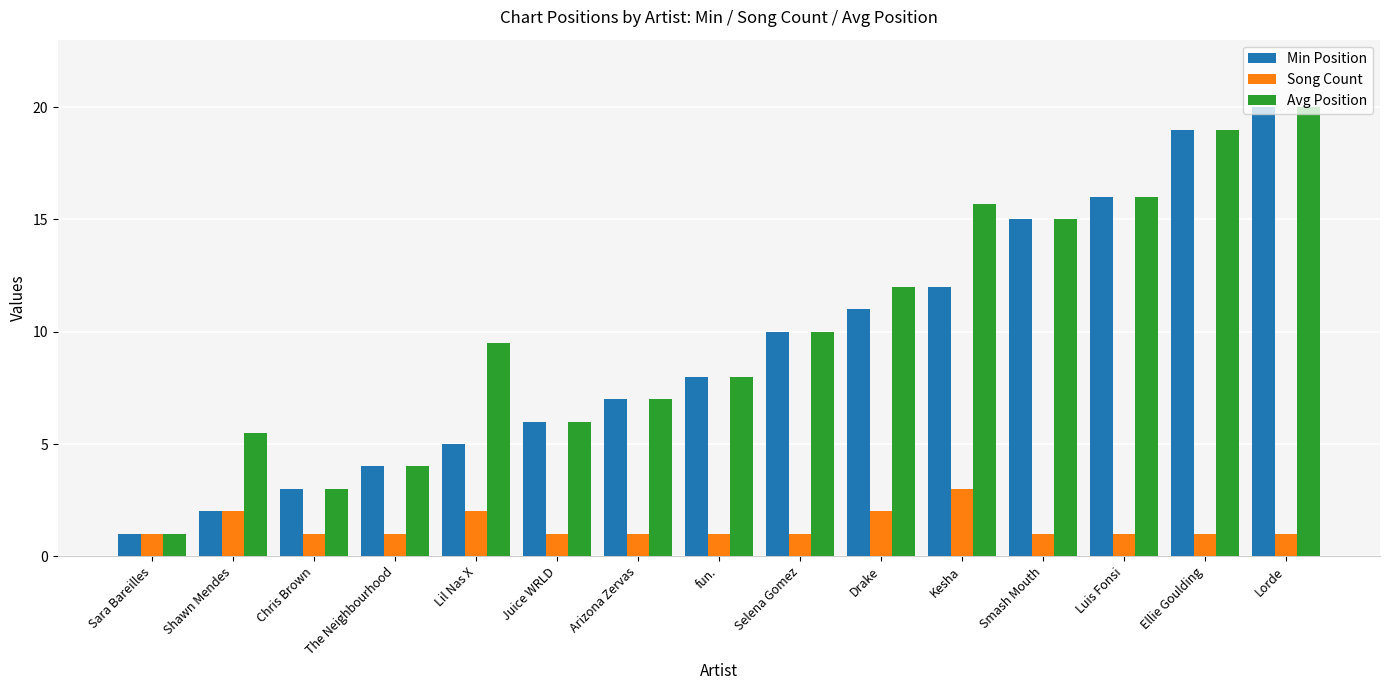

The value of Min Position at Kesha is 12.0. True or false?

True